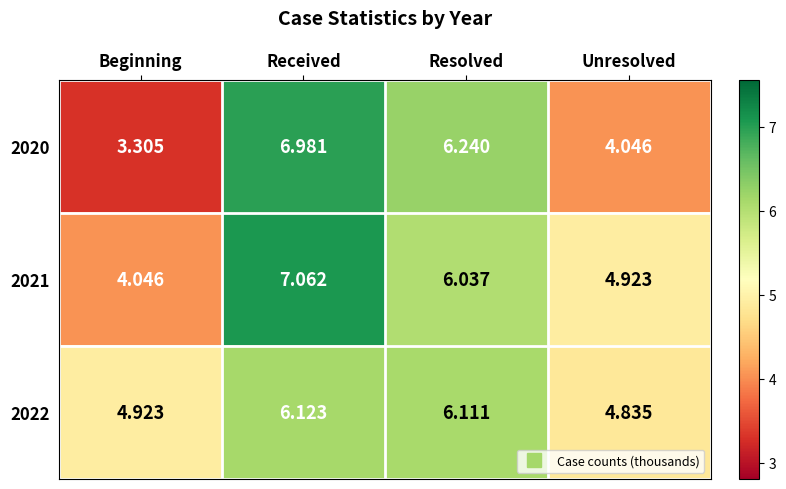

Which series has the largest range (max minus min)?

2020